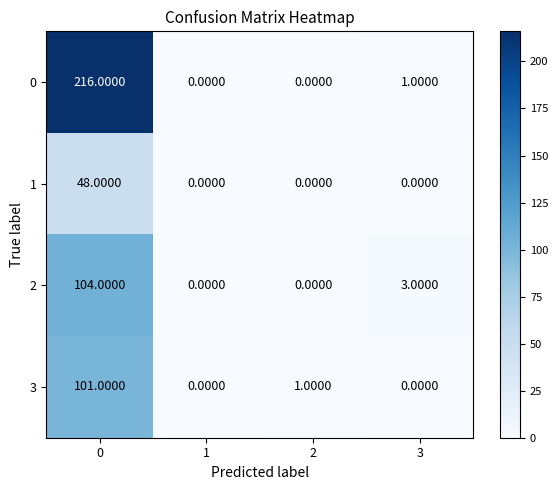

How many series are shown in this chart?

4